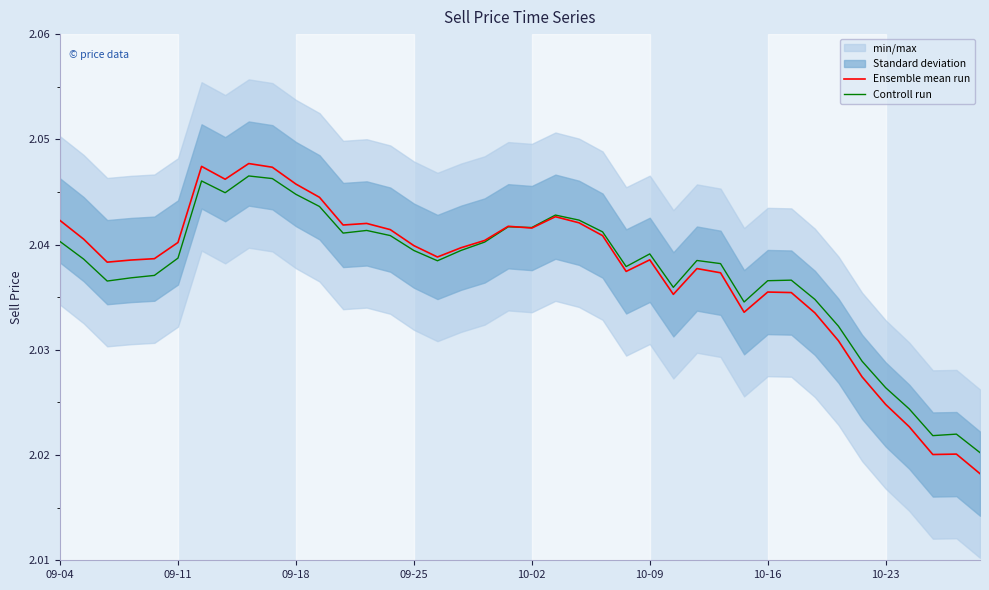

Does the chart display data point markers on the line(s)?

No